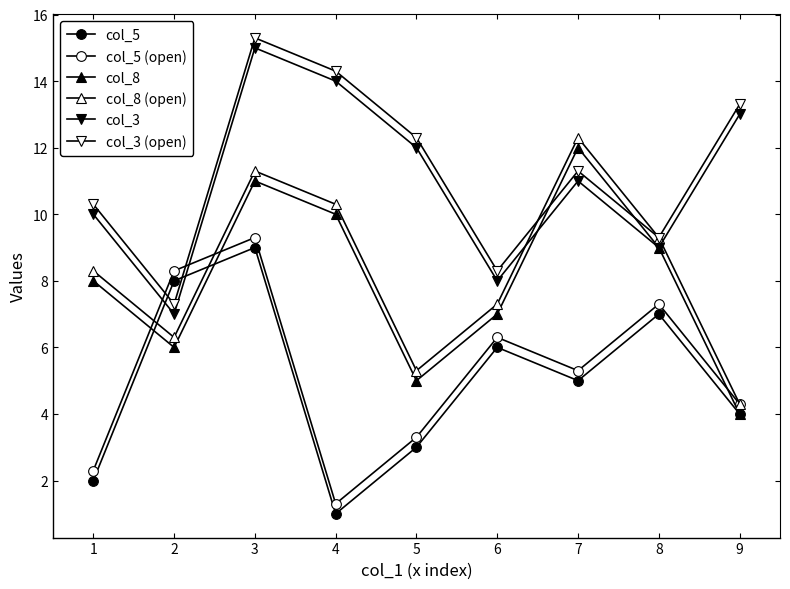

How many lines are shown in the chart?

6